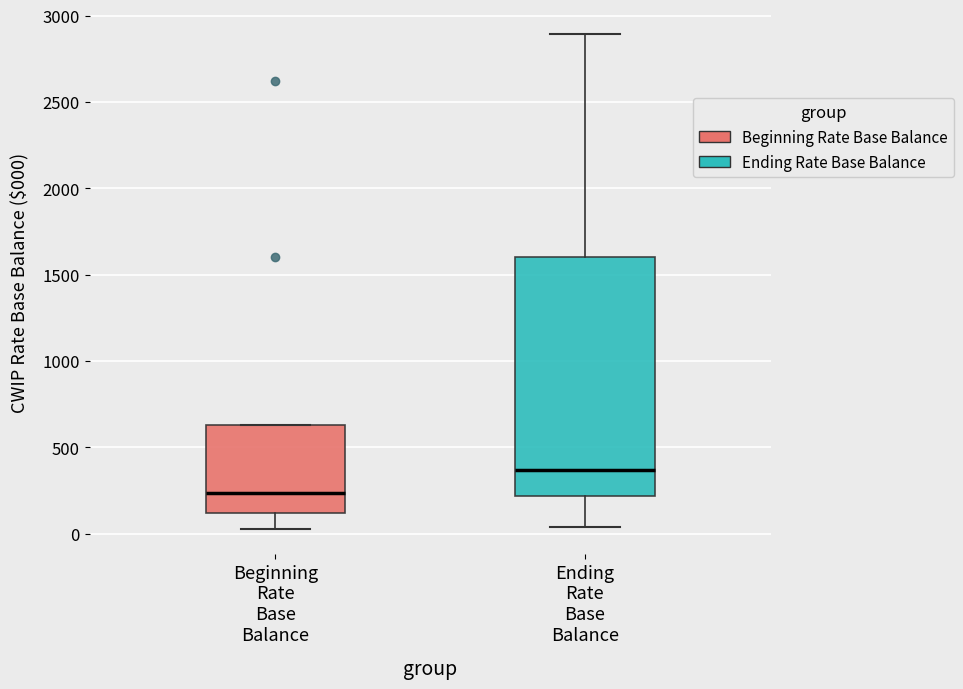

Comparing the boxes themselves (not the whiskers), which one is the tallest?

Ending Rate Base Balance